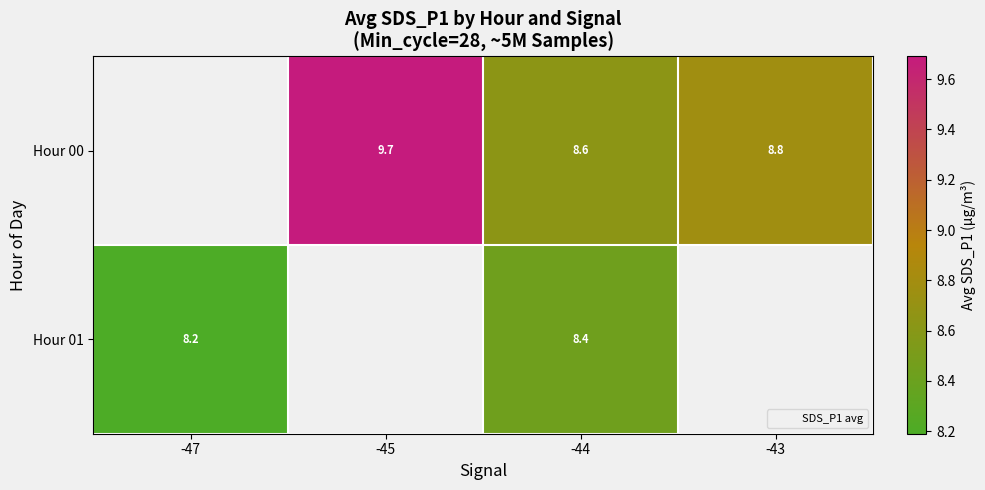

What is the difference between the second highest and minimum values in the Hour 01 series?

0.2